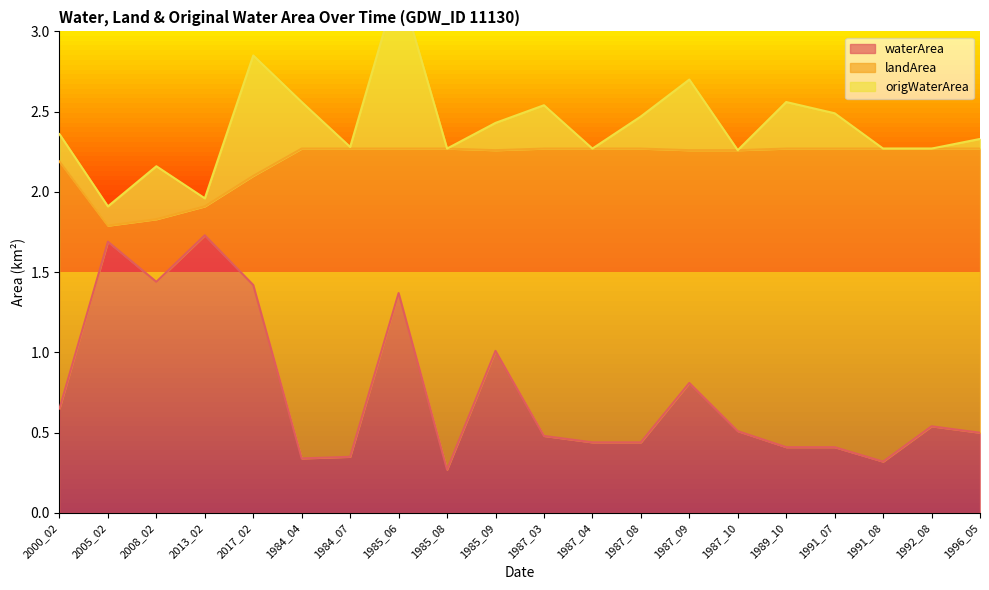

At how many categories does at least one series exceed 0?

20